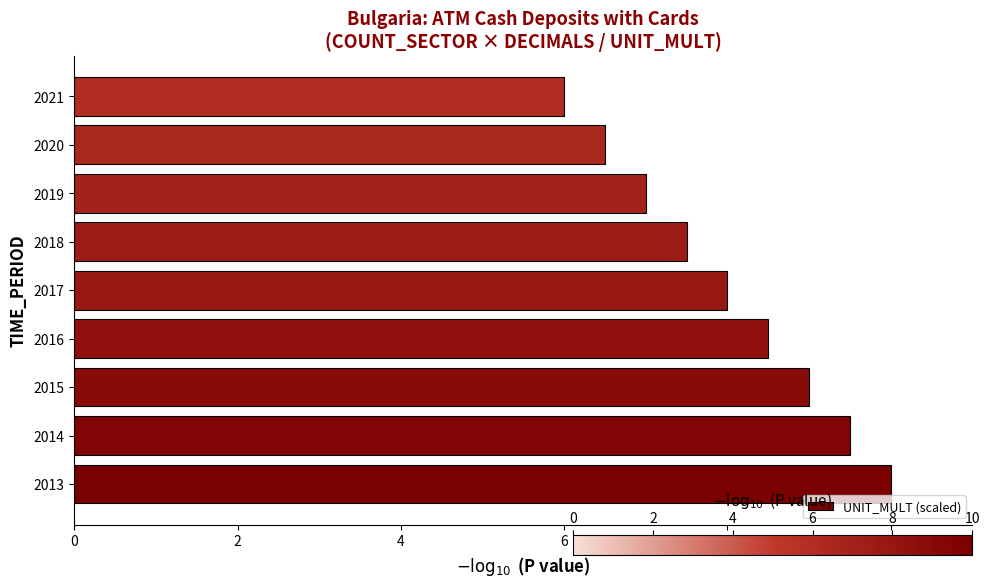

How many bars are there in total?

9